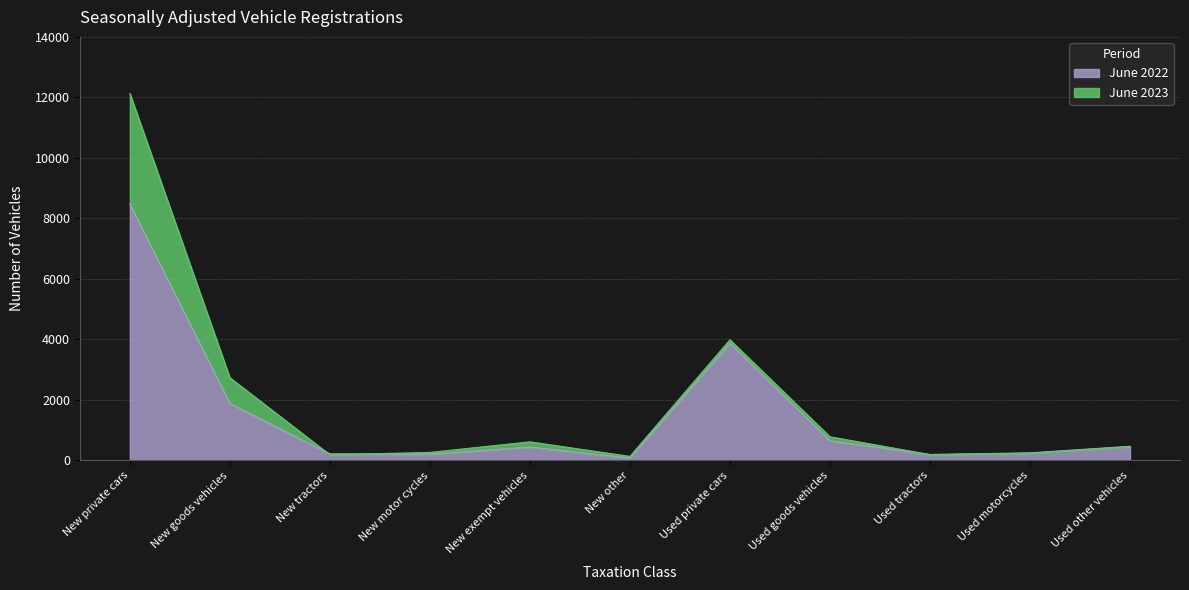

At how many categories does at least one series exceed 7228?

1